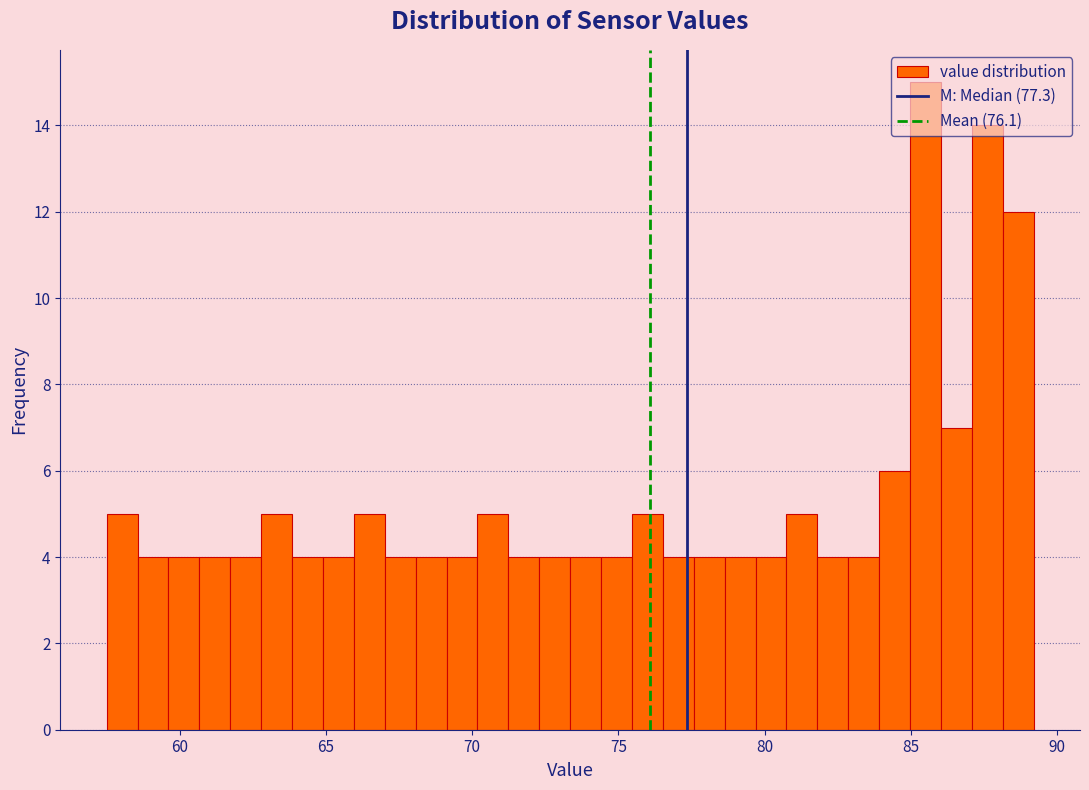

Read against the x-axis, roughly where is the centre of the tallest bar?

85.5